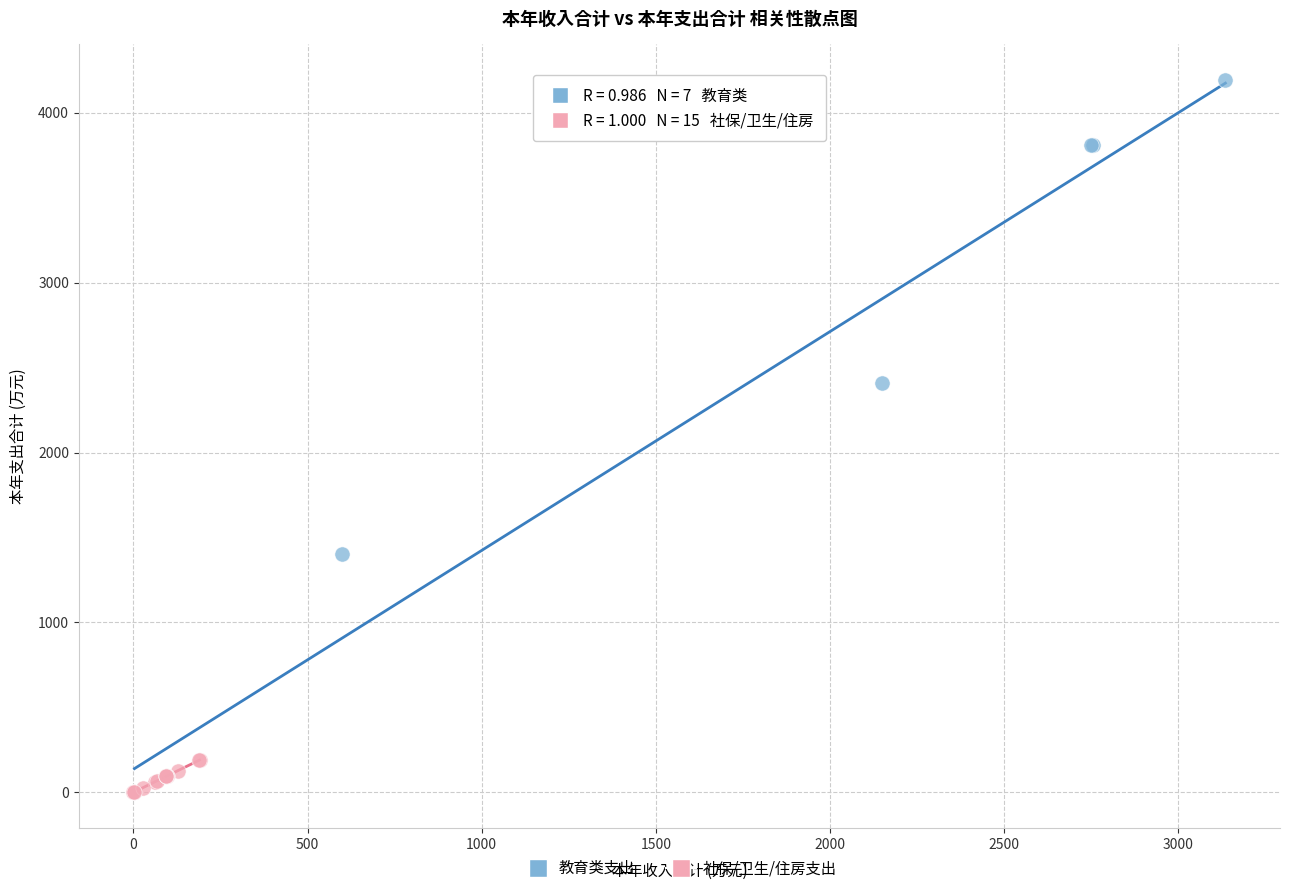

Which series contains the highest Y value?

教育类支出